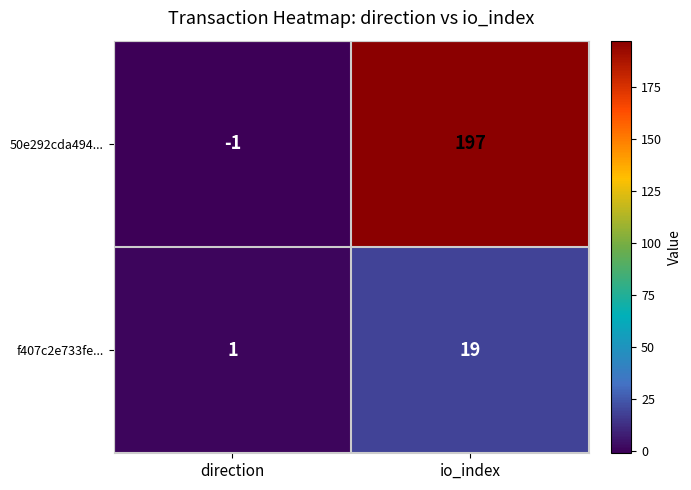

How many positive values does the 50e292cda494... series have?

1